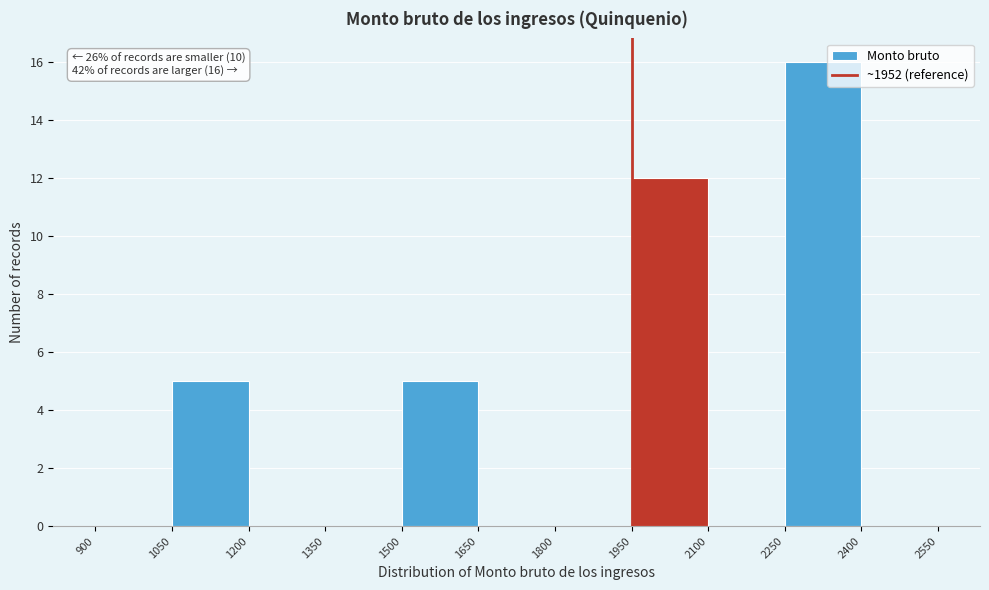

Which range on the x-axis has the tallest bar?

2250 to 2400